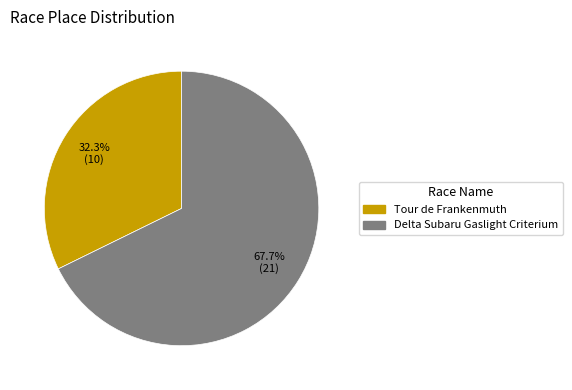

To the nearest percent, what is the average slice percentage?

50%